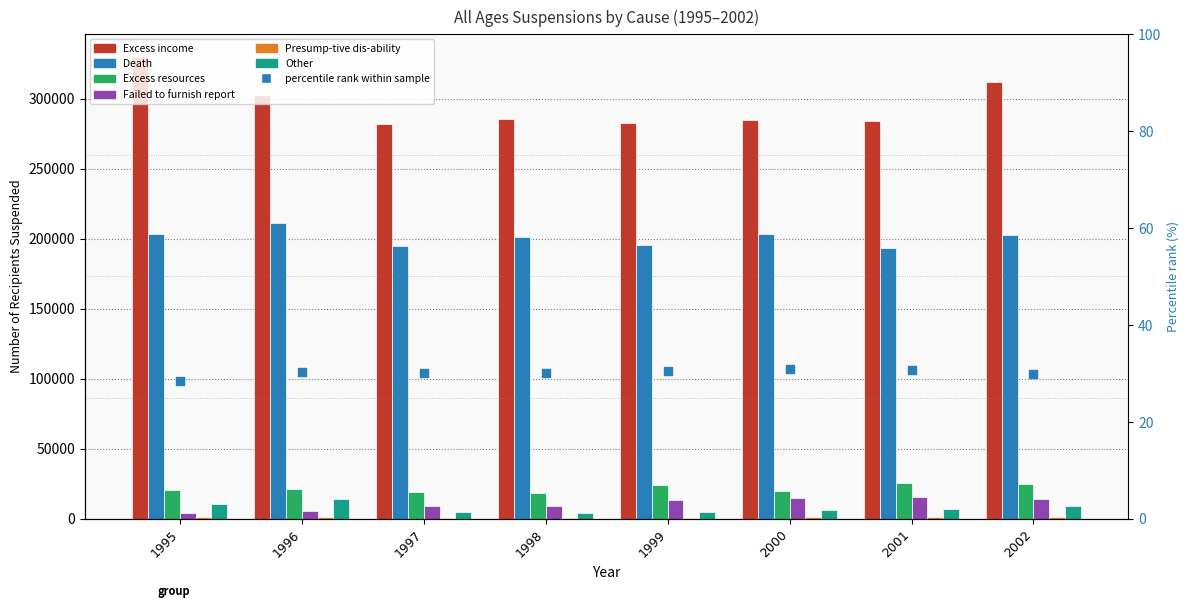

Which series has the largest Y range (max minus min)?

Excess income